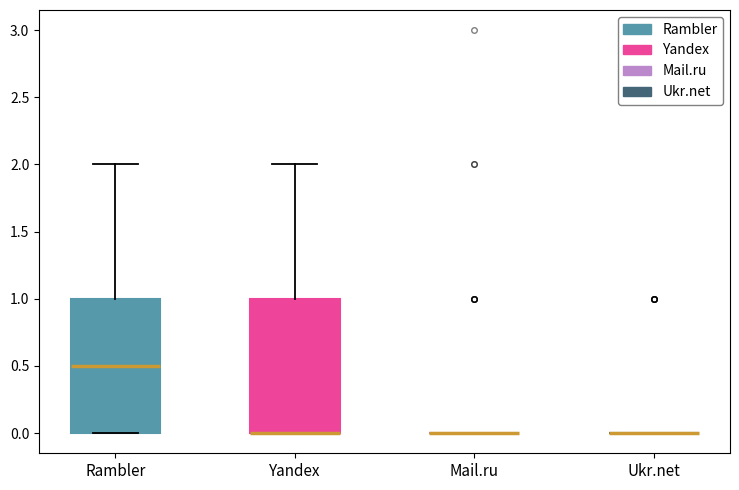

Where does the upper whisker of the box for Yandex end on the y-axis? The values are not printed on the chart, so give them approximately, as read against the axis.

2.0